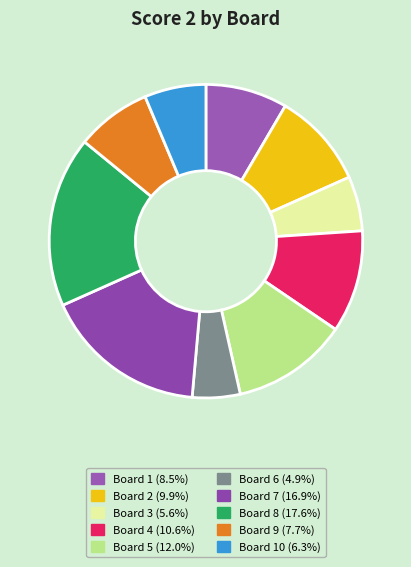

What is the smallest slice in the pie chart?

Board 6